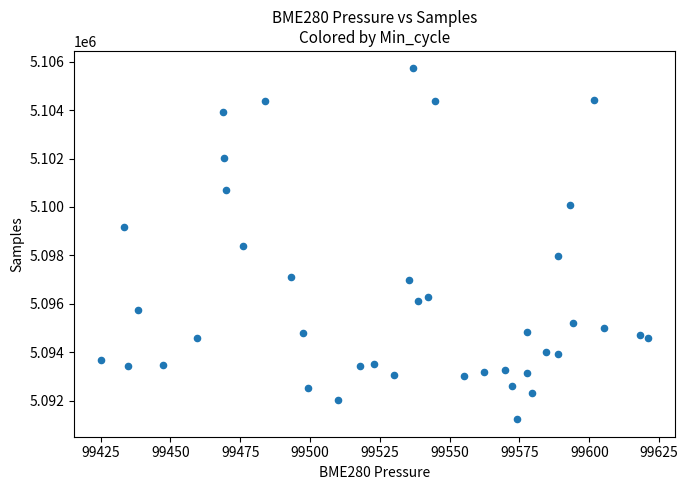

What is the range of Y values (max minus min)?

14490